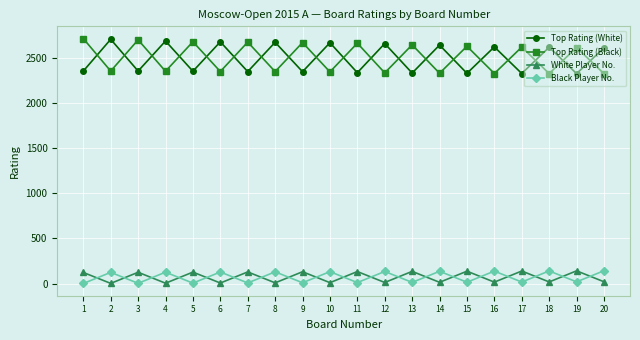

At which category does Top Rating (Black) reach its first local peak?

3